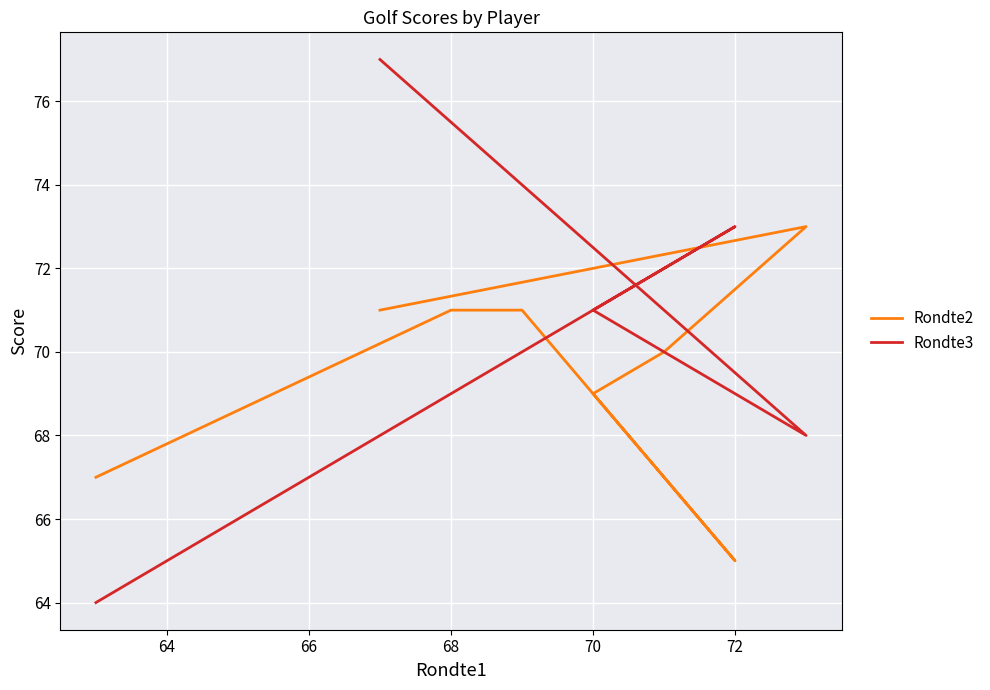

How many categories are shown in the chart?

8